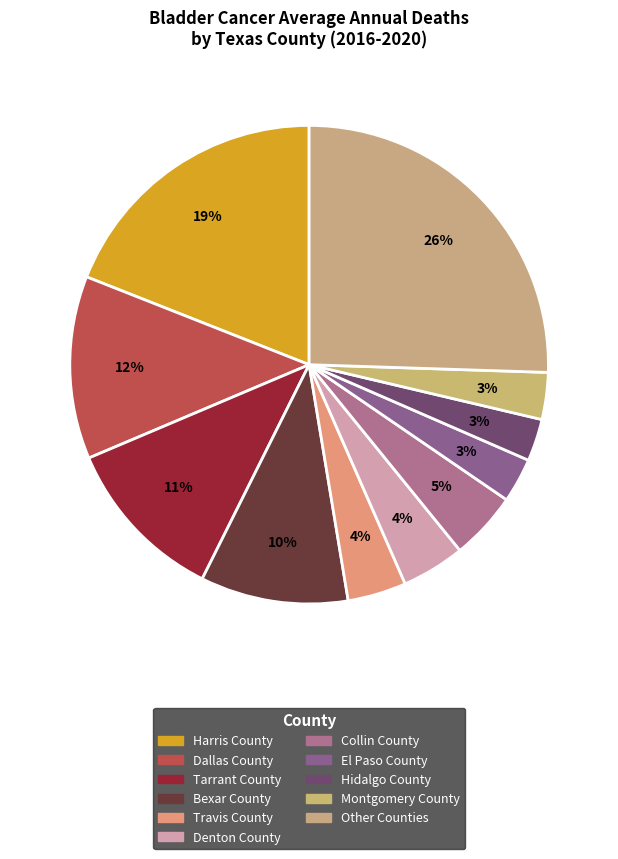

Count the number of slices in the pie.

11